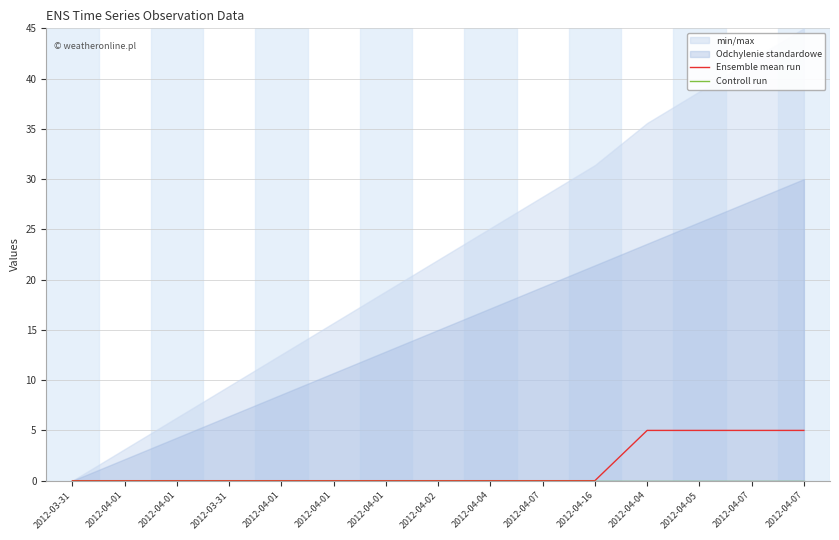

The Ensemble mean run series shows -3 at 2012-04-07. True or false?

False